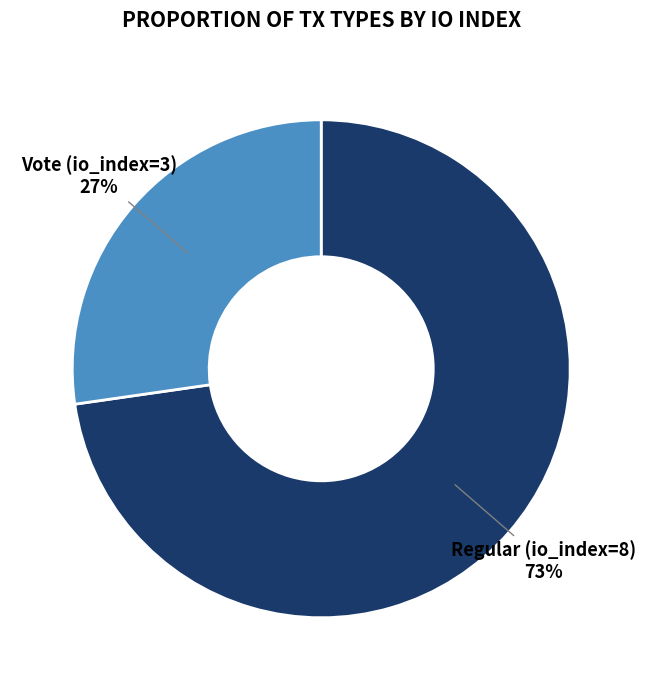

Is there any slice that represents more than half of the pie?

Yes